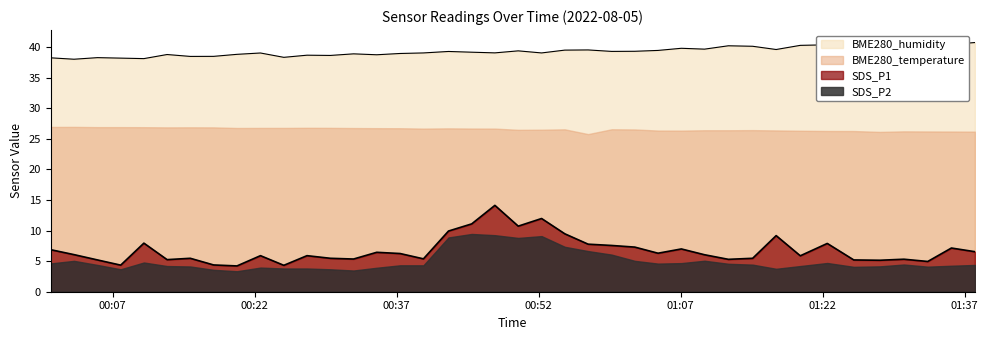

What is the difference between the maximum and minimum values in the SDS_P2 series?

6.1